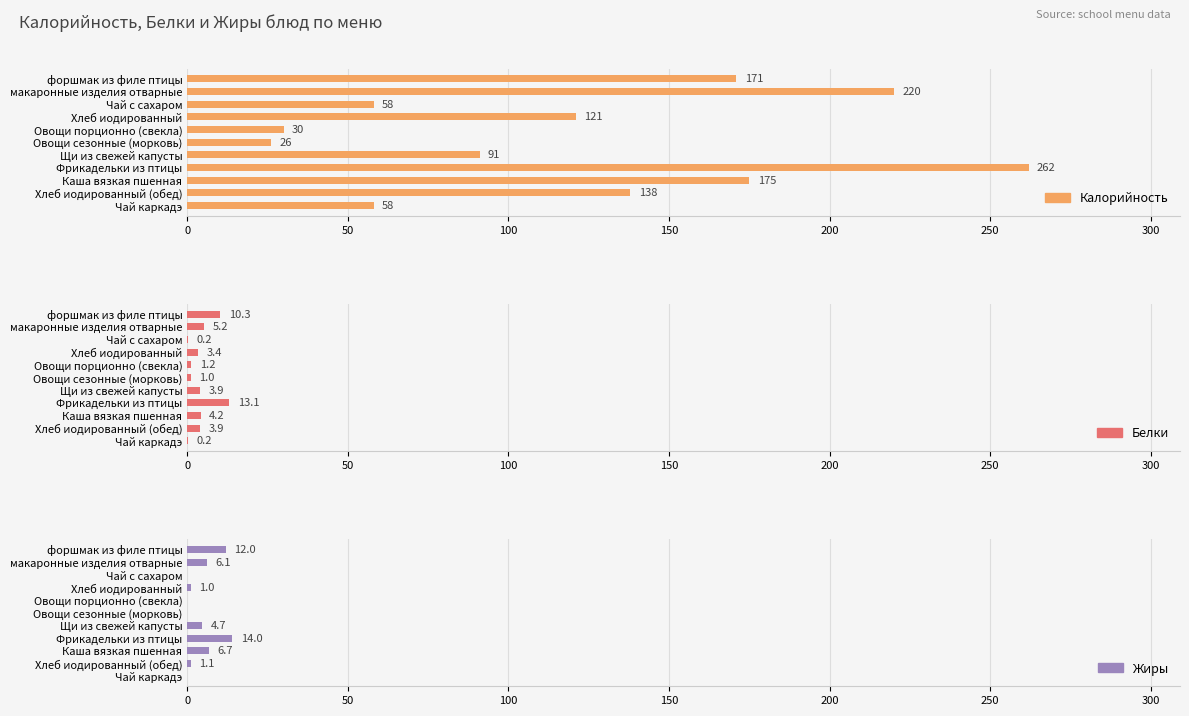

How many bars are there in total?

33